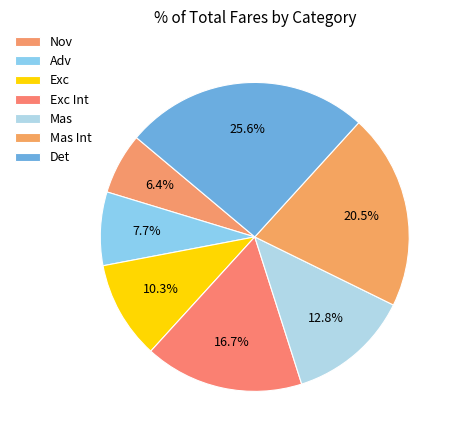

Which slice is the largest?

Det